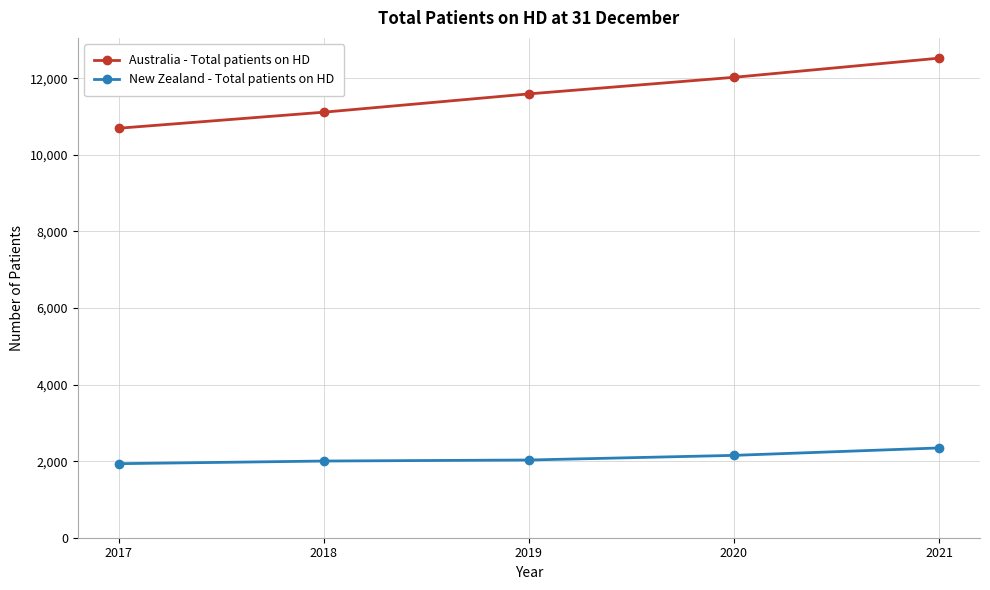

What is the difference between the maximum and second lowest values in the New Zealand - Total patients on HD series?

342